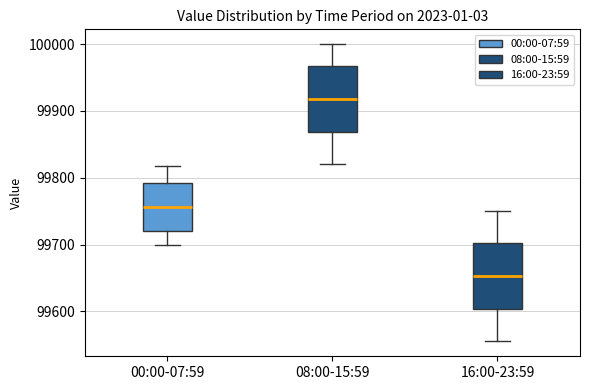

Reading left to right, transcribe this box plot: for each box, give where its median line is, the range the box spans, and where its two whiskers end, as read against the y-axis. The values are not printed on the chart, so give them approximately, as read against the axis.

00:00-07:59: median 99760, box 99720 to 99790, whiskers 99700 to 99820
08:00-15:59: median 99920, box 99870 to 99970, whiskers 99820 to 100000
16:00-23:59: median 99650, box 99600 to 99700, whiskers 99560 to 99750